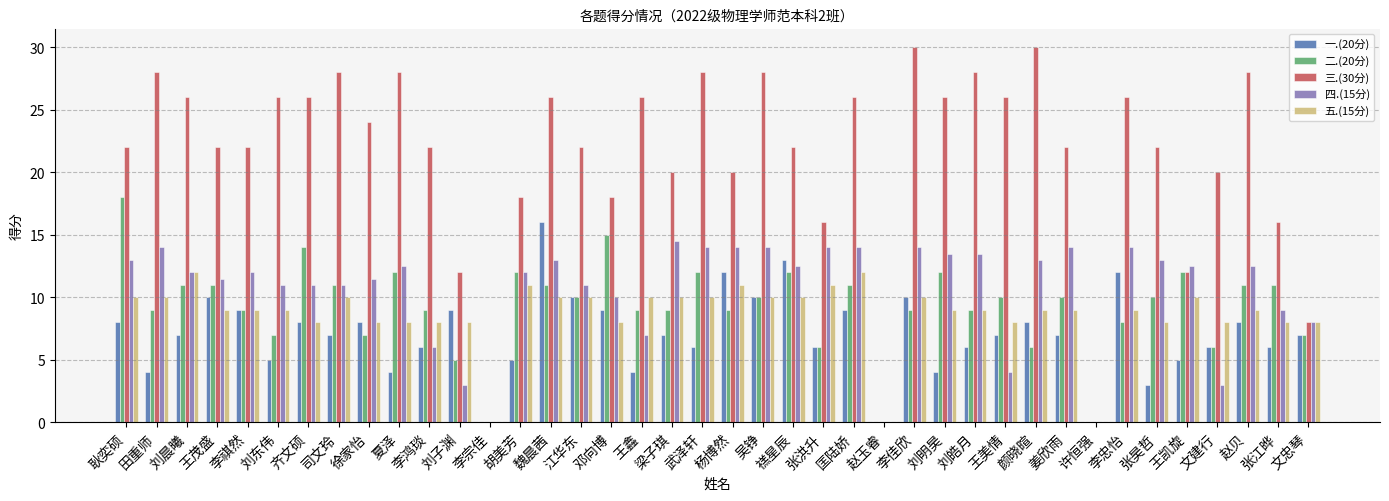

What is the total value across all series at 张昊哲?

56.0